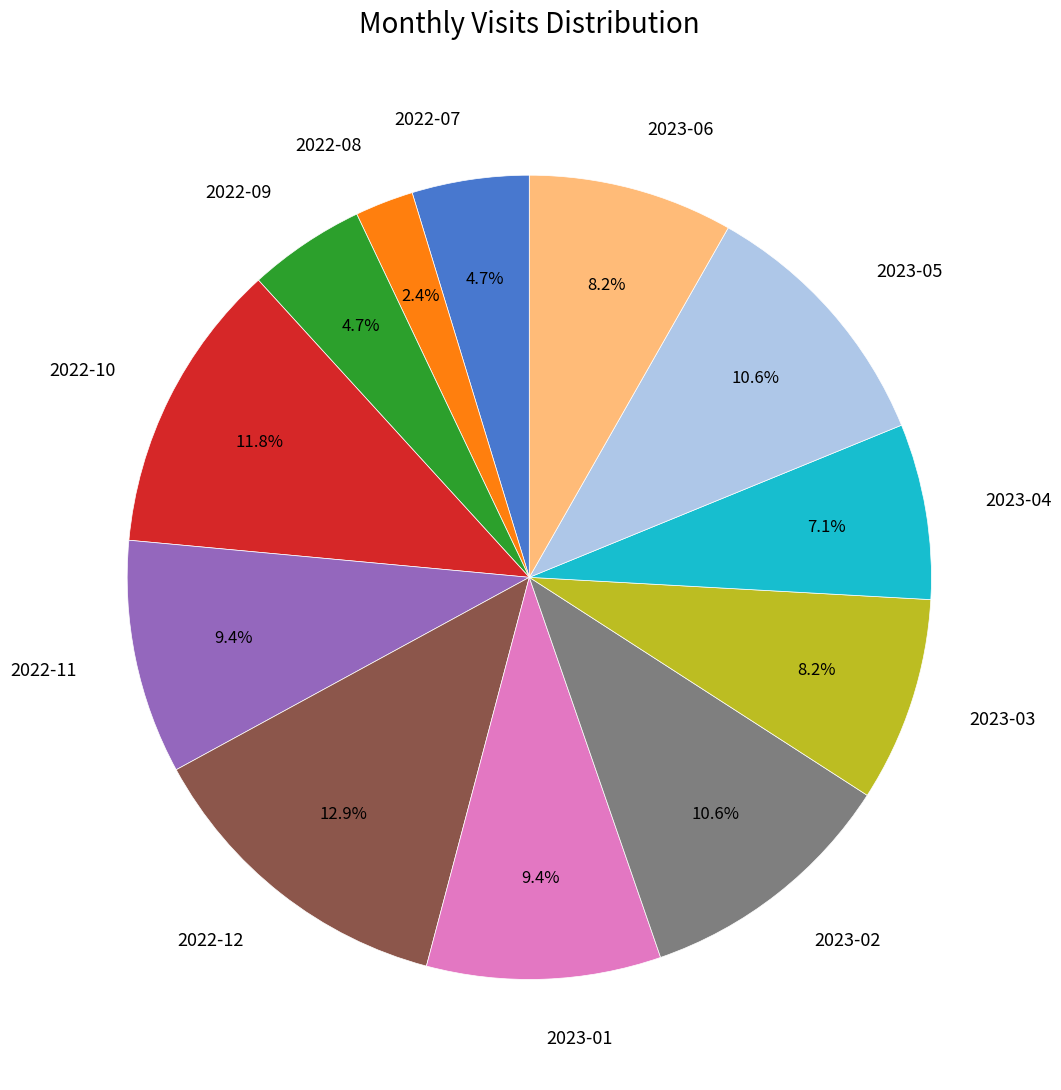

Which category has the smallest portion of the pie?

2022-08